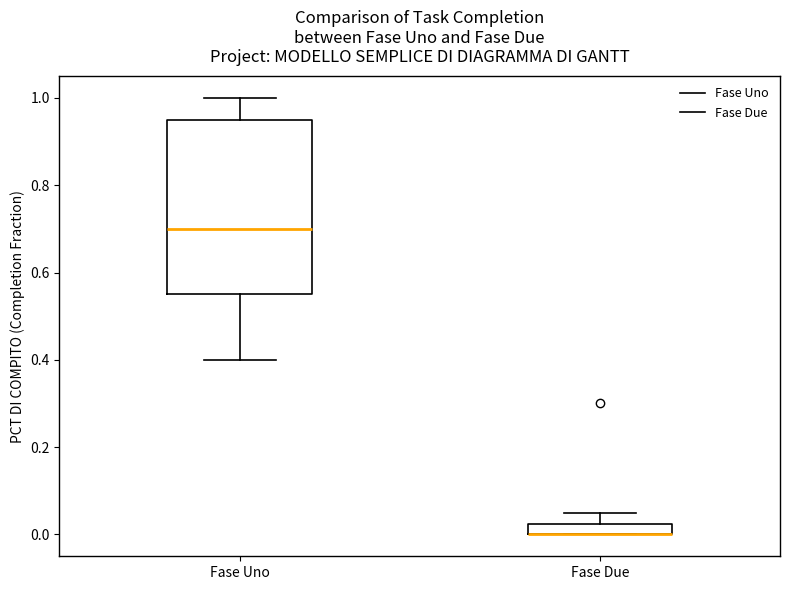

Which box is the tallest, from its lower edge to its upper edge?

Fase Uno